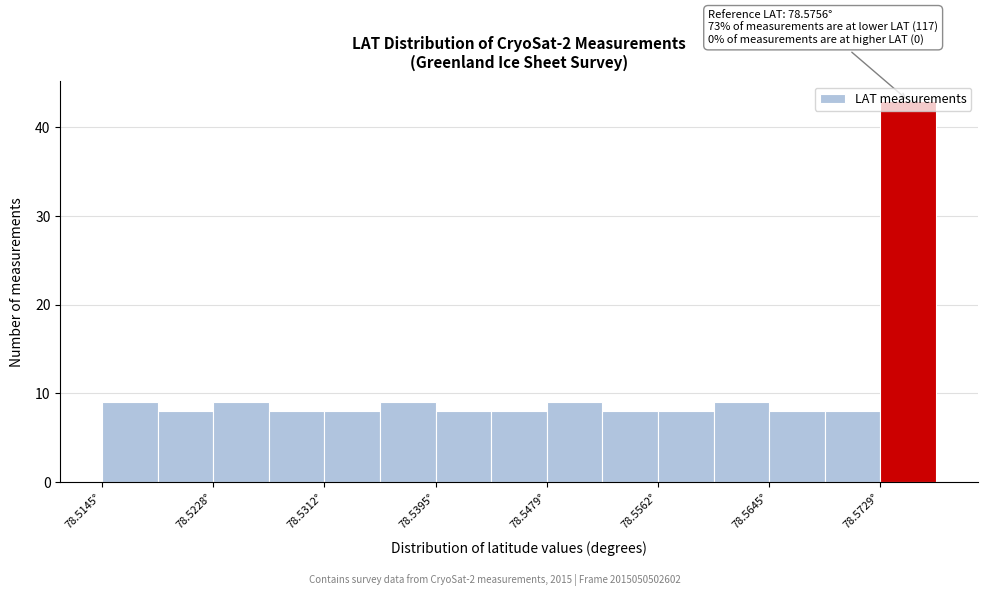

Over which range of the x-axis is the bar tallest?

78.573 to 78.577